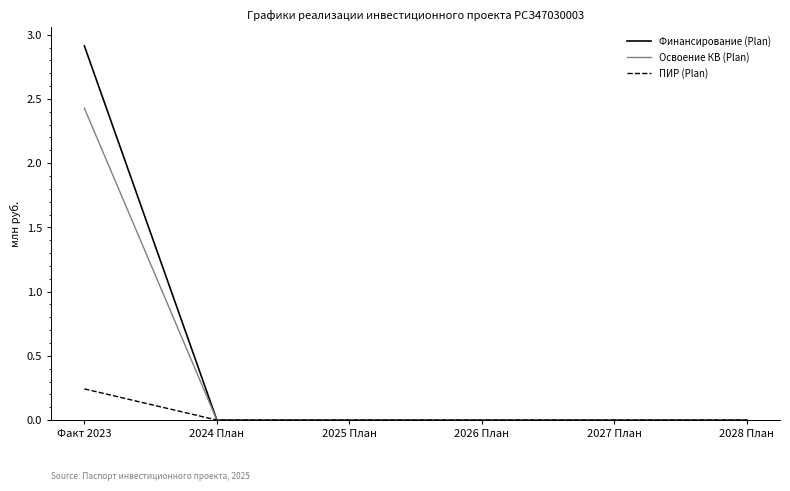

Which series has the largest range (max minus min)?

Финансирование (Plan)